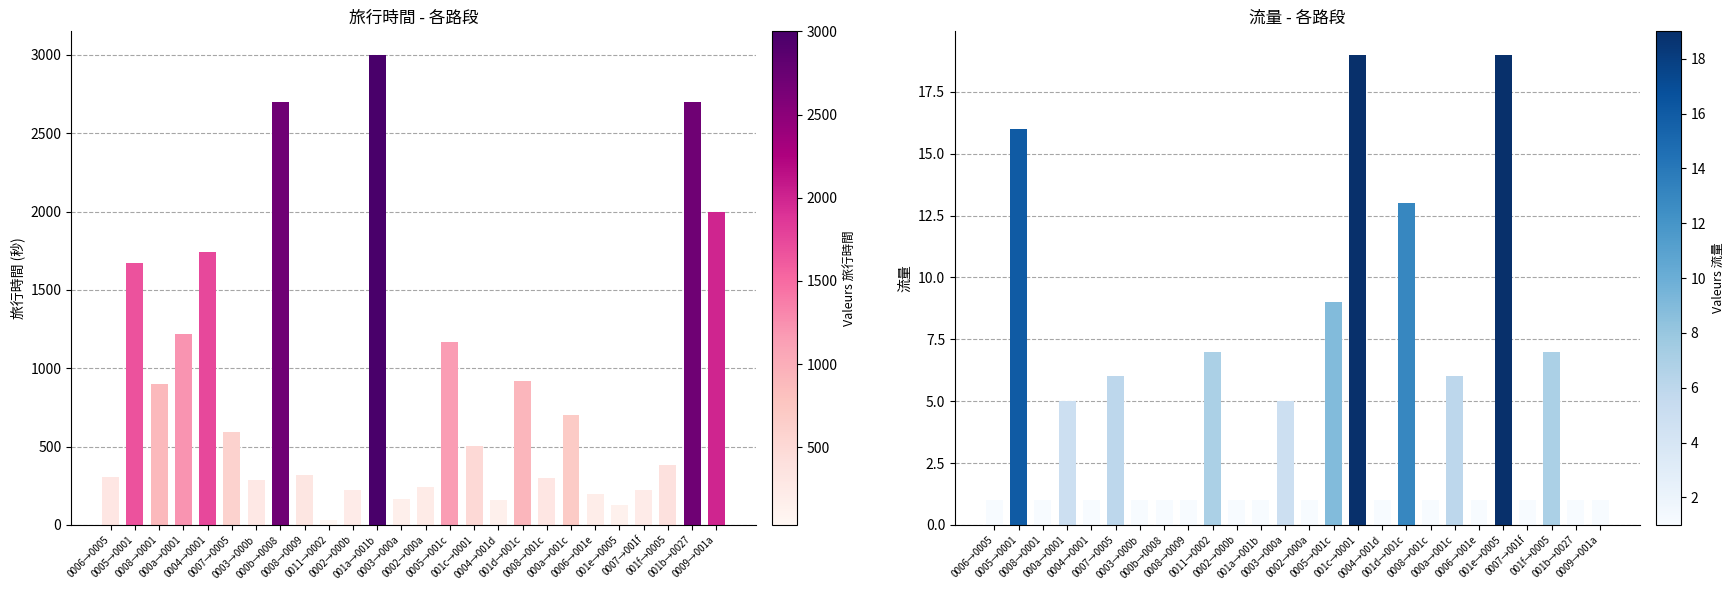

What is the sum of all 流量 values?

127